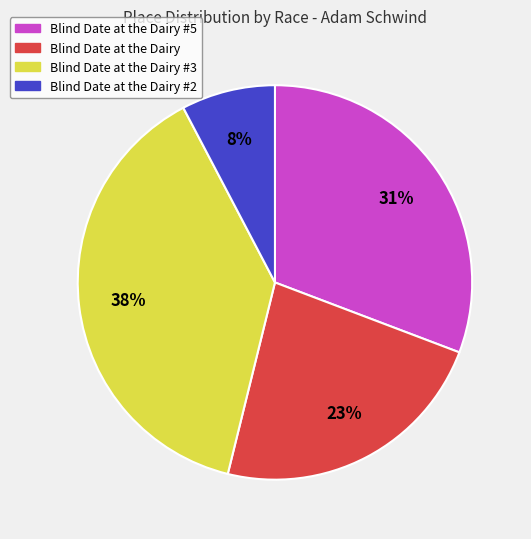

The Blind Date at the Dairy slice represents 12% of the pie. True or false?

False